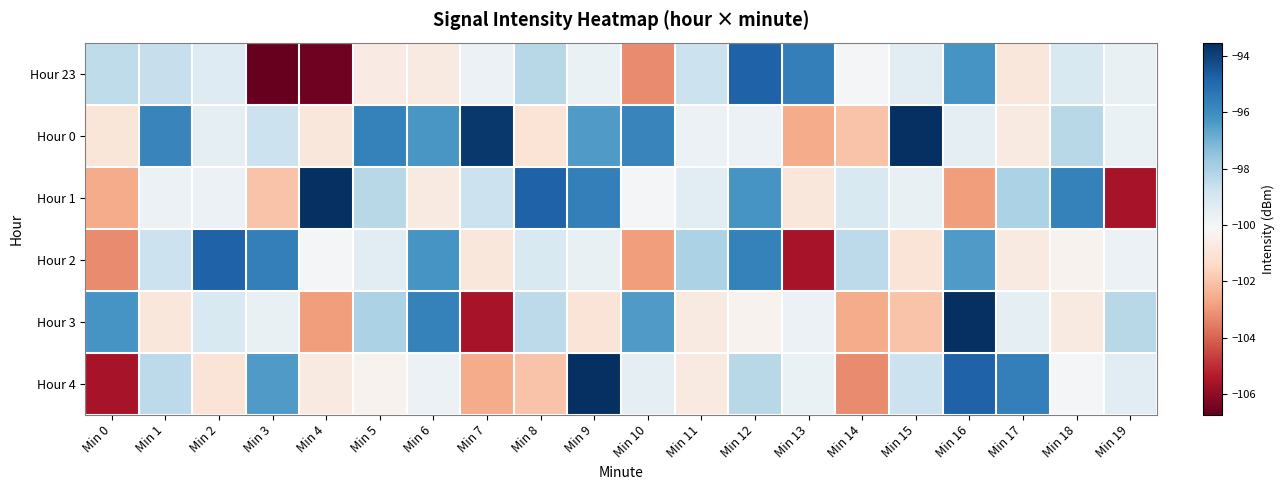

What is the difference between the highest and lowest values at Min 12?

5.6